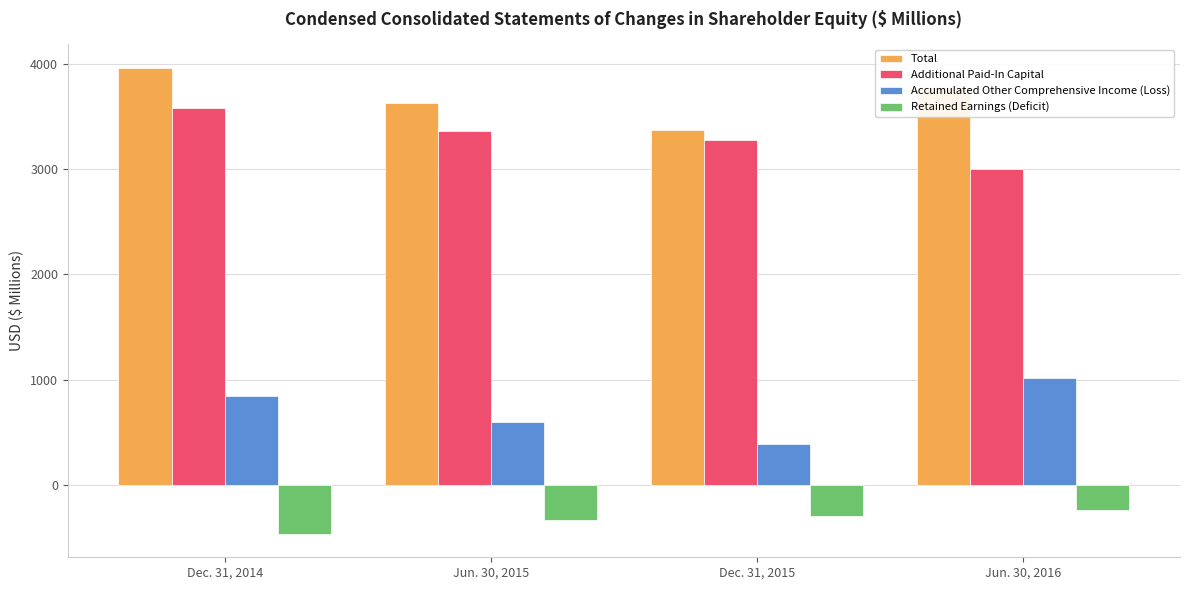

Reading left to right, transcribe all the data shown in this chart.

Total: Dec. 31, 2014=3961.8	Jun. 30, 2015=3631.5	Dec. 31, 2015=3369.0	Jun. 30, 2016=3778.4
Additional Paid-In Capital: Dec. 31, 2014=3583.9	Jun. 30, 2015=3362.4	Dec. 31, 2015=3272.6	Jun. 30, 2016=2998.0
Accumulated Other Comprehensive Income (Loss): Dec. 31, 2014=841.5	Jun. 30, 2015=596.7	Dec. 31, 2015=386.8	Jun. 30, 2016=1019.0
Retained Earnings (Deficit): Dec. 31, 2014=-466.4	Jun. 30, 2015=-330.4	Dec. 31, 2015=-293.2	Jun. 30, 2016=-241.4